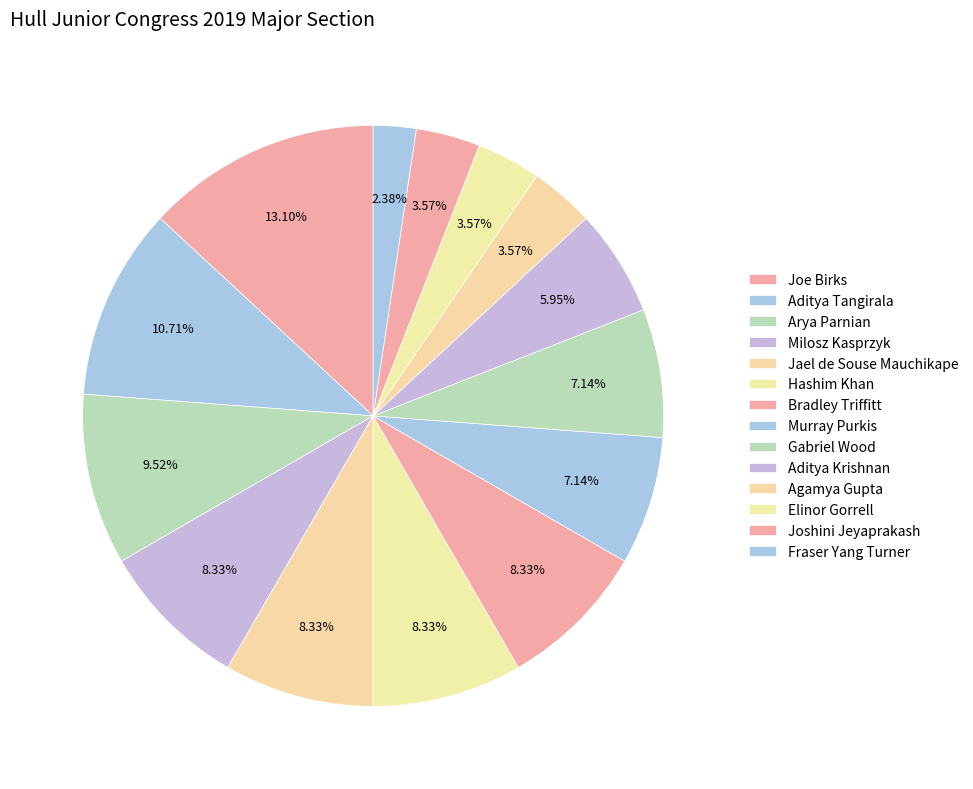

Approximately how many times larger is the value at Arya Parnian compared to Jael de Souse Mauchikape?

1.1